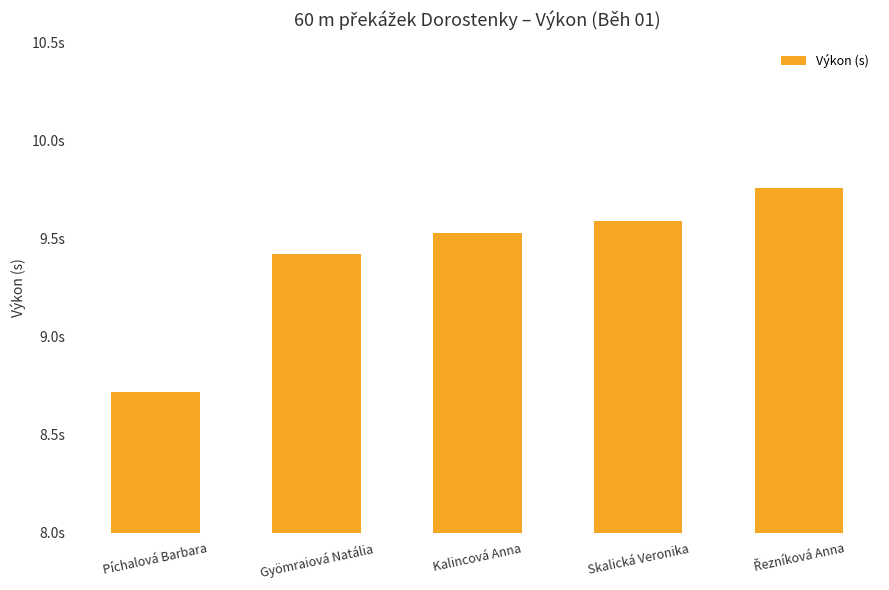

Does the chart contain any negative values?

No